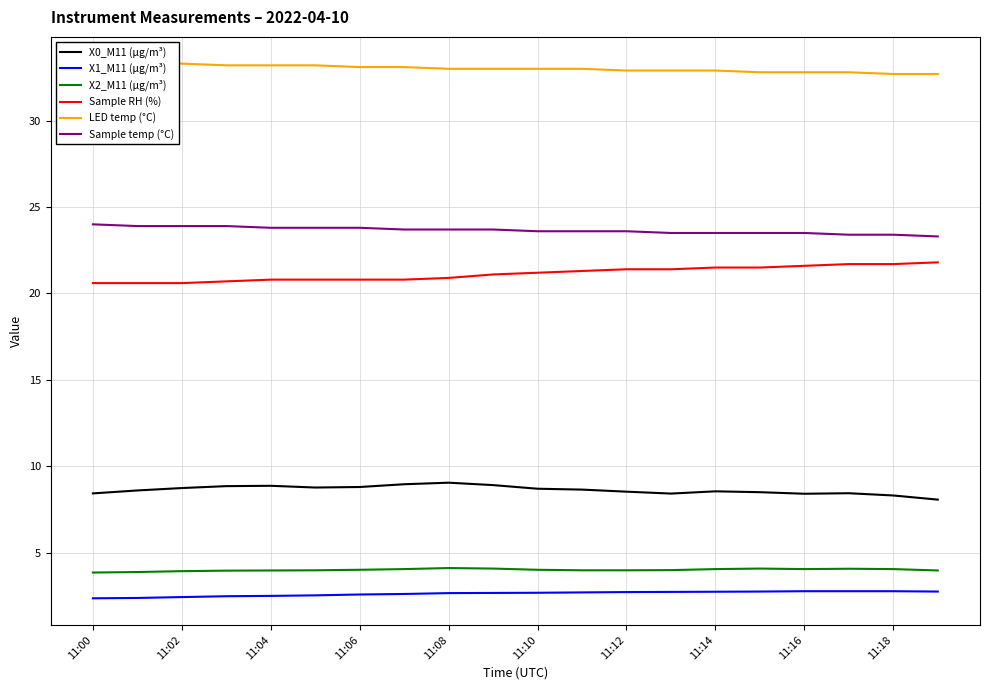

Is it true that X2_M11 (μg/m³) equals 5.6 at 11:00?

False